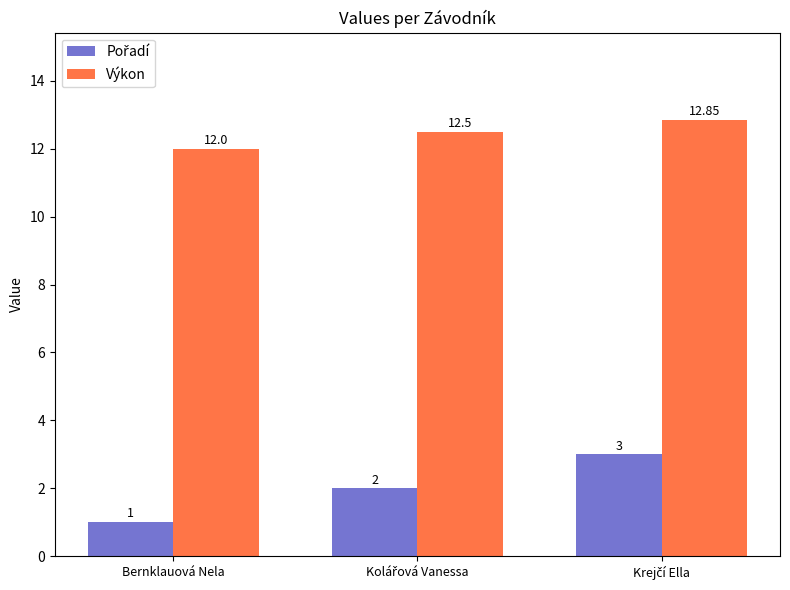

At which category does the chart reach its minimum across all series?

Bernklauová Nela